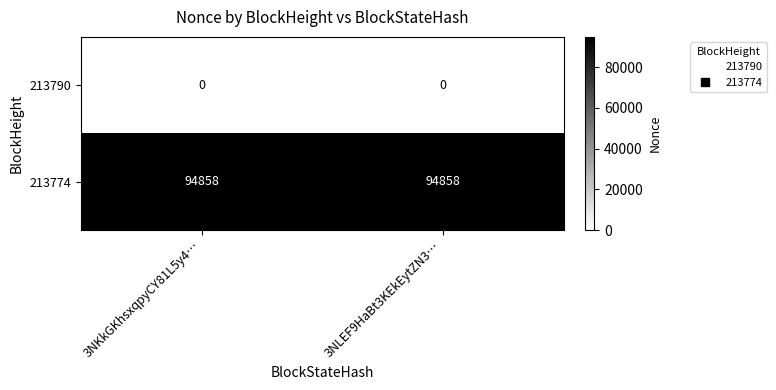

How many series are shown in this chart?

2